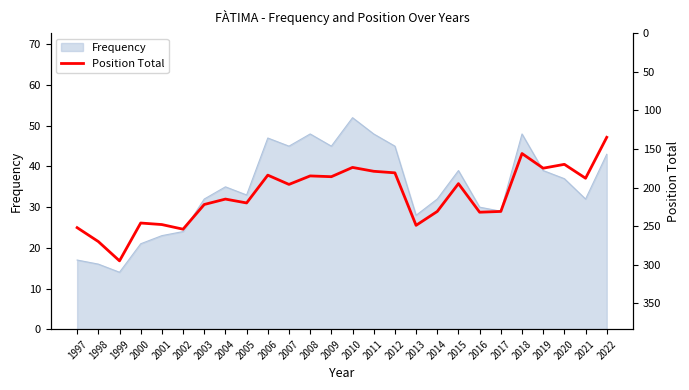

Between 2007 and 2022, which is larger?

2007